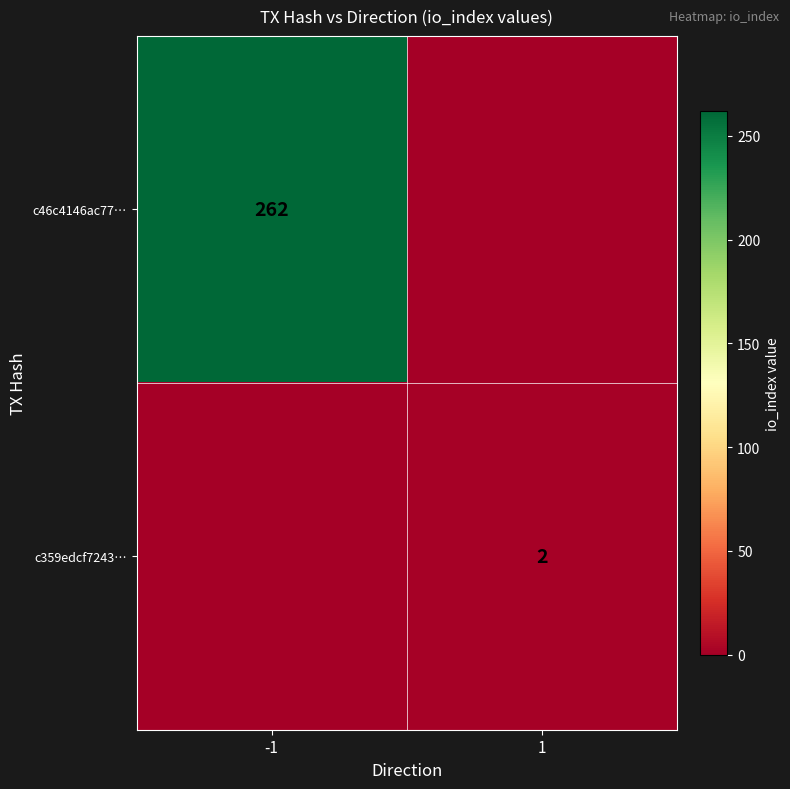

Is the value of c359edcf7243… at 1 greater than the value of c46c4146ac77… at -1?

No